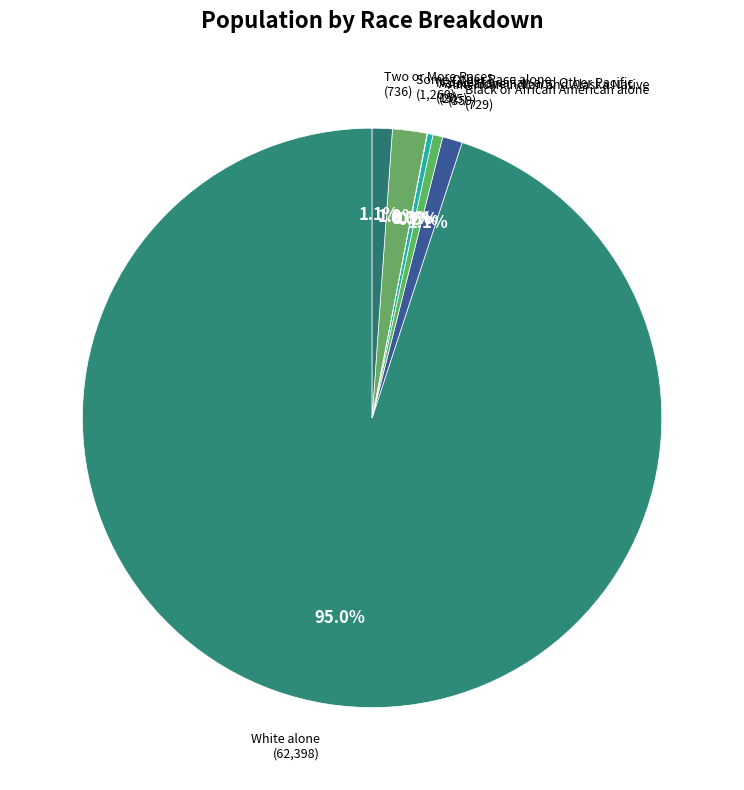

How many segments does this pie chart have?

7